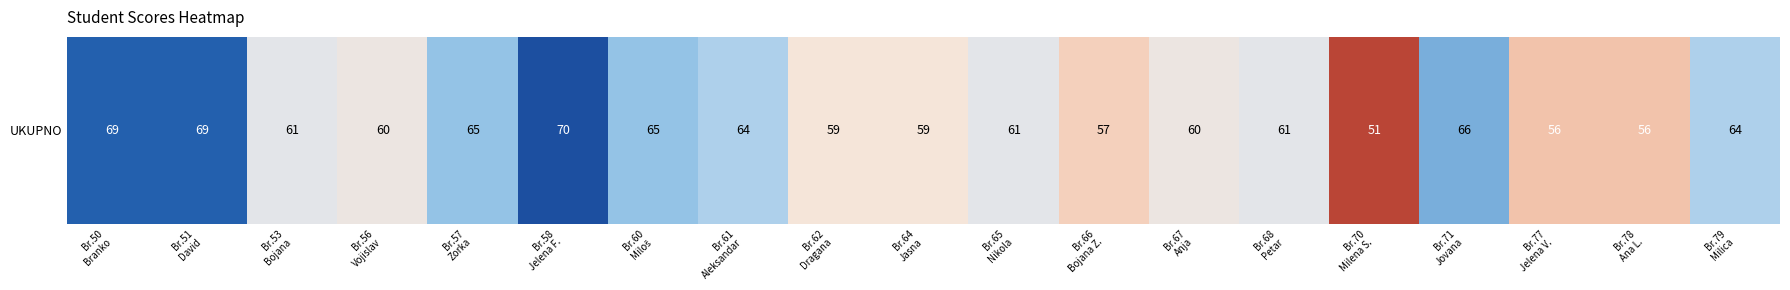

What is the minimum value shown in the chart?

51